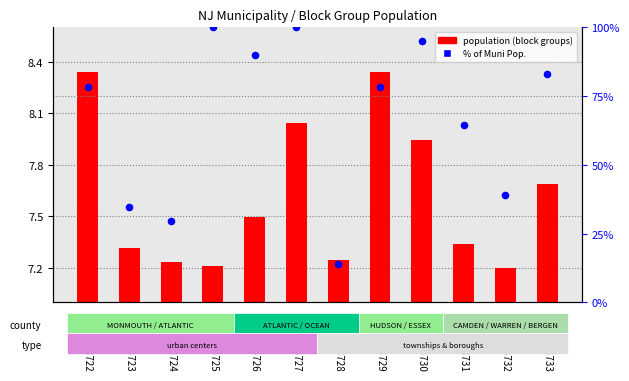

What are all the series names shown in the legend?

population (block groups), % of Muni Pop.